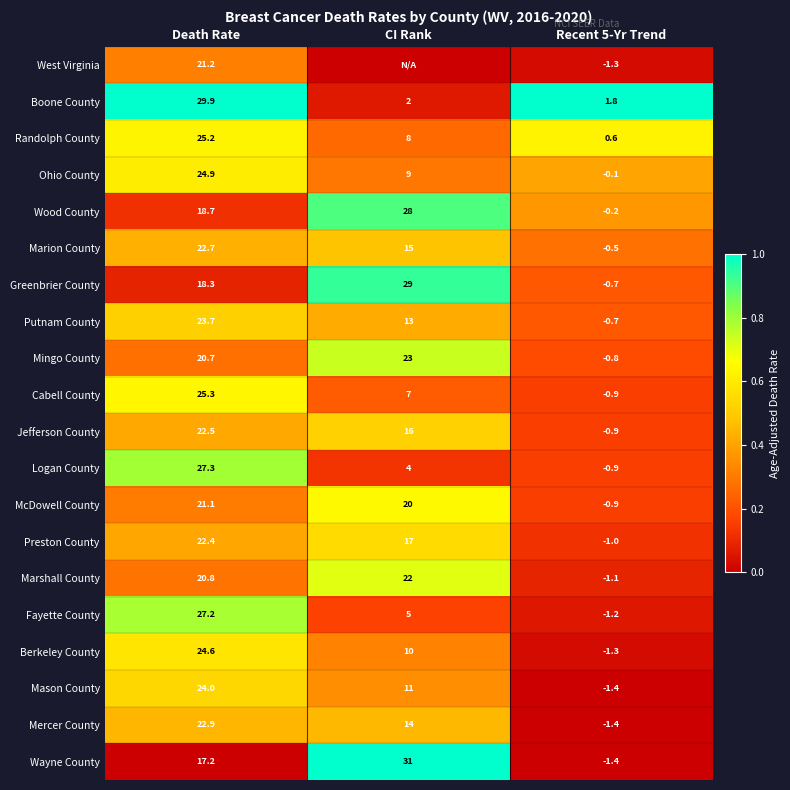

What is the difference between the maximum and minimum values in the Mercer County series?

24.3